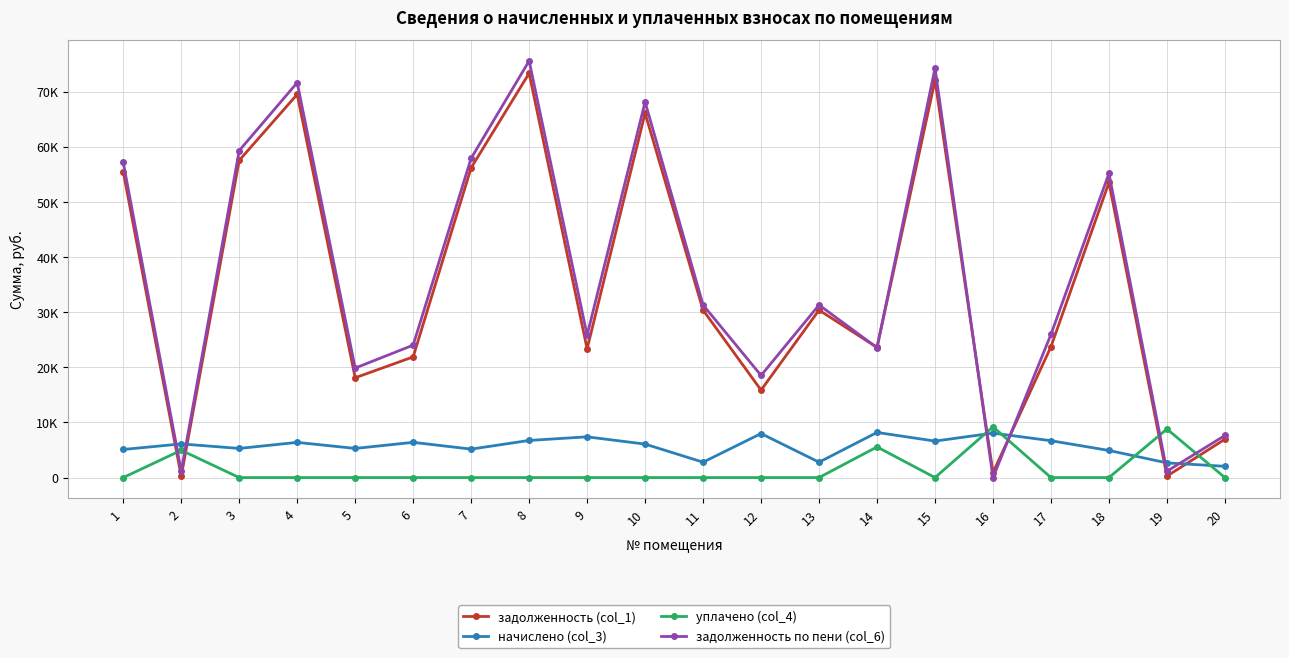

What are all the series names shown in the legend?

задолженность (col_1), начислено (col_3), уплачено (col_4), задолженность по пени (col_6)